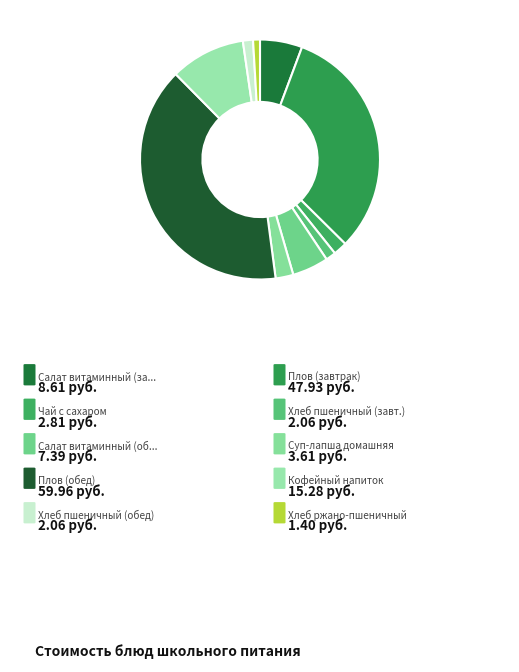

Which slice is the smallest?

Хлеб ржано-пшеничный